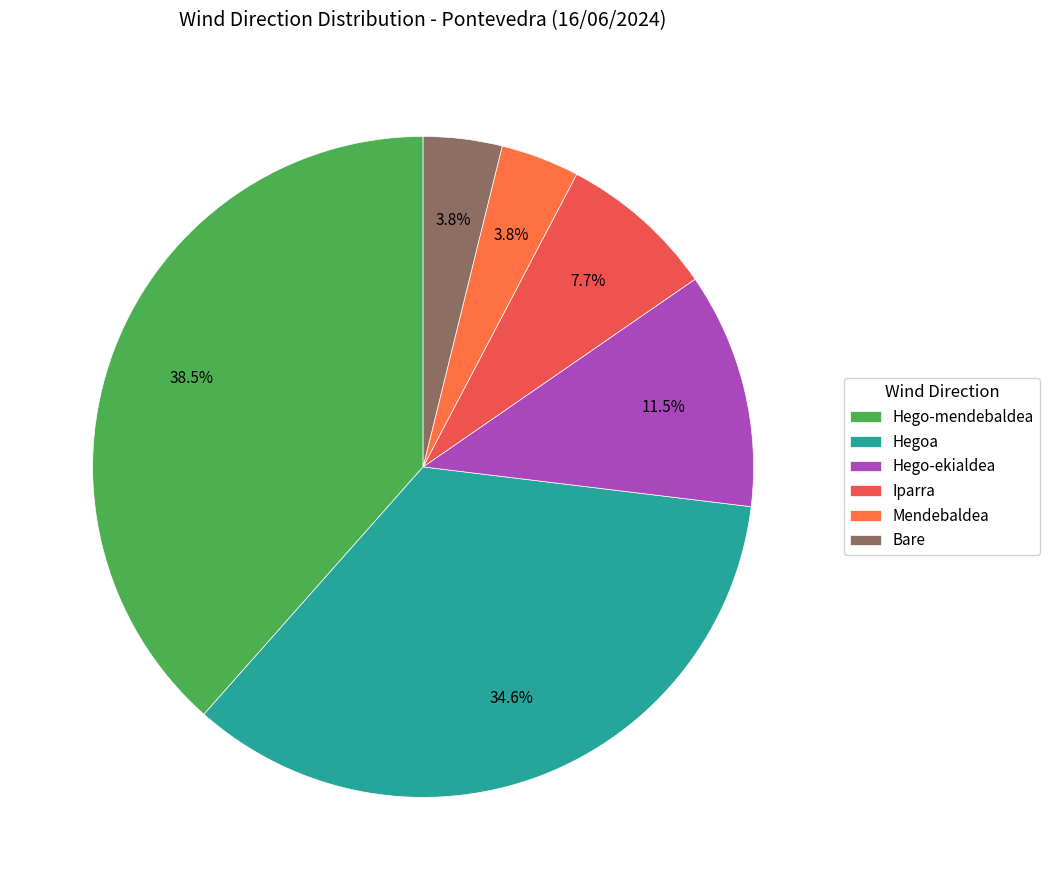

To the nearest percent, what is the average slice percentage?

17%